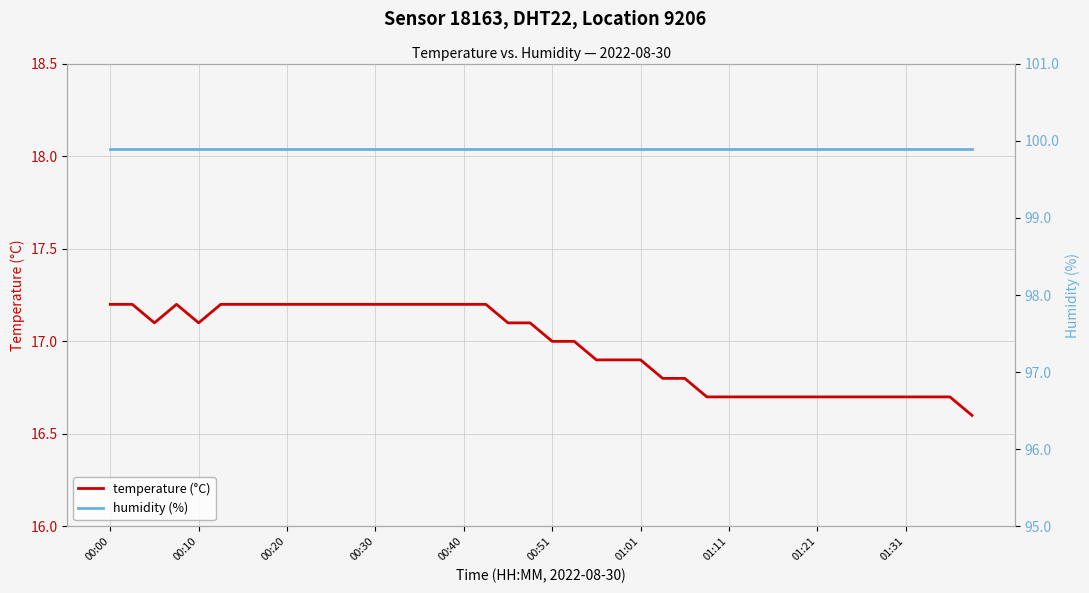

What is the spread (max minus min) of values at 00:30?

82.7